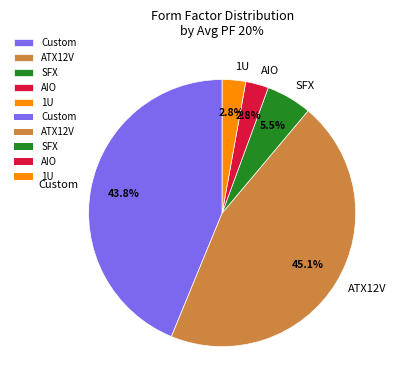

To the nearest percent, what portion does AIO represent?

3%